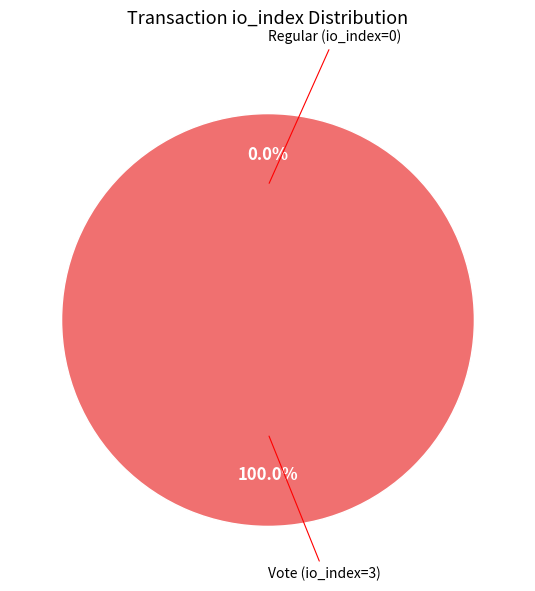

True or false: Regular (io_index=0) accounts for 0% of the total.

True